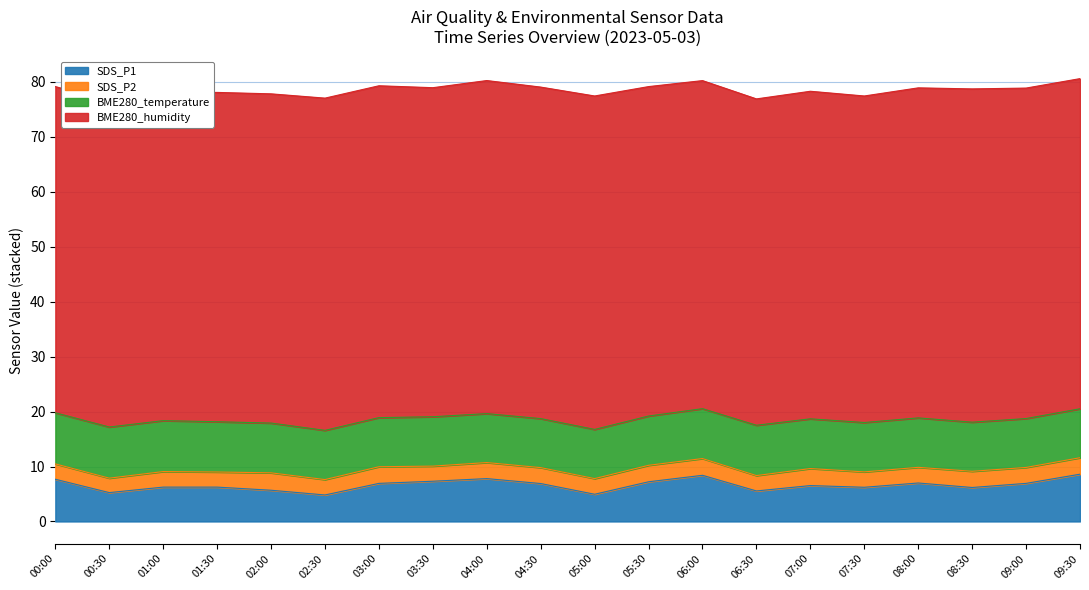

True or false: BME280_humidity has a value of 21.2 at 08:00.

False